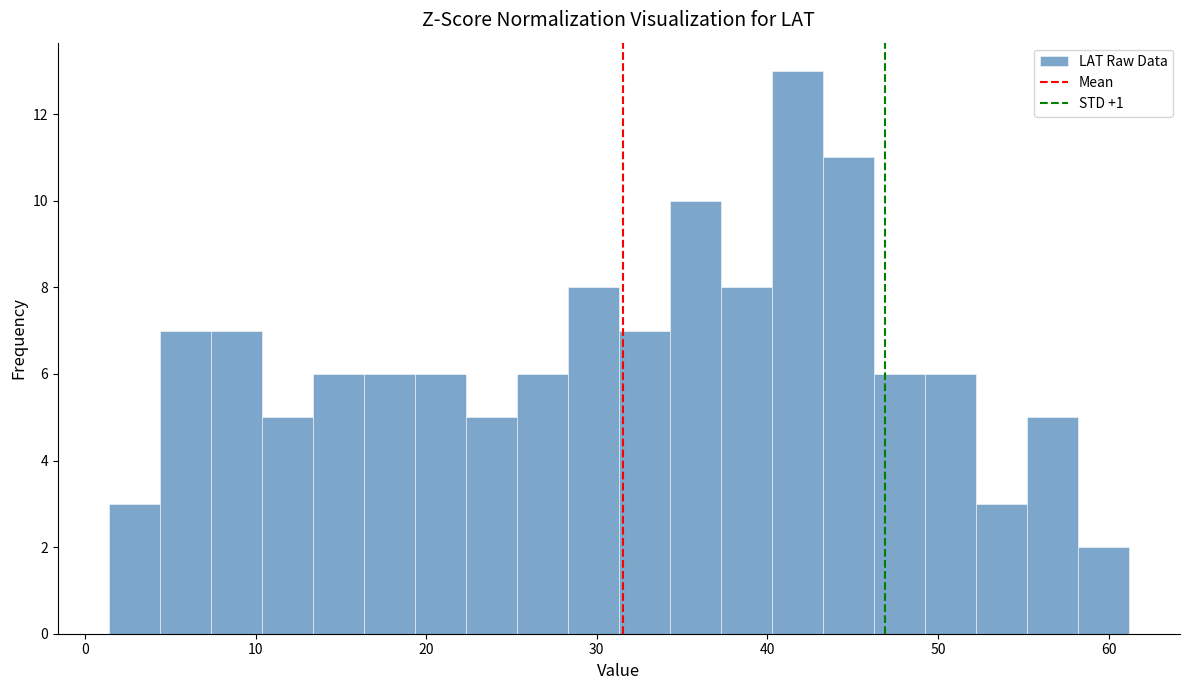

Around what value on the x-axis is the tallest bar? Give the approximate position of its centre, as read against the axis.

42